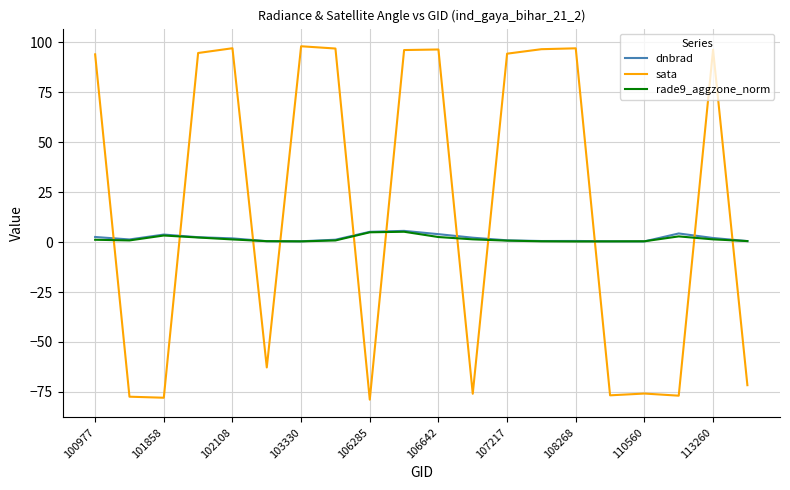

Which series has the largest total across all categories?

sata